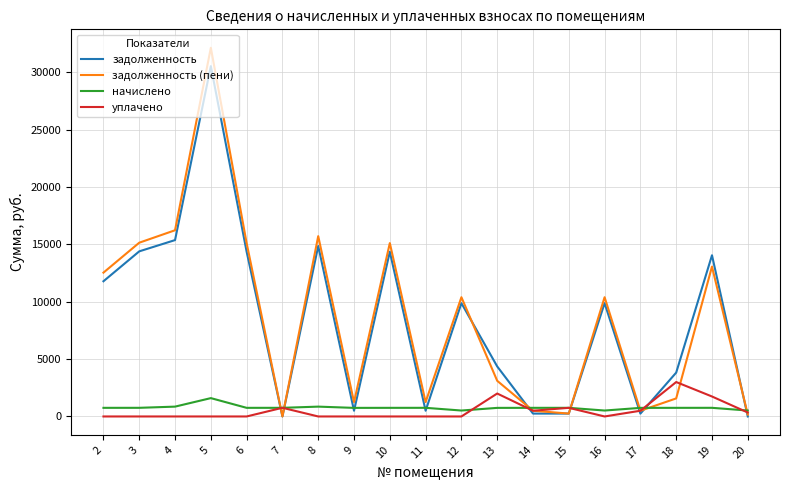

At how many categories does at least one series exceed 21941?

1